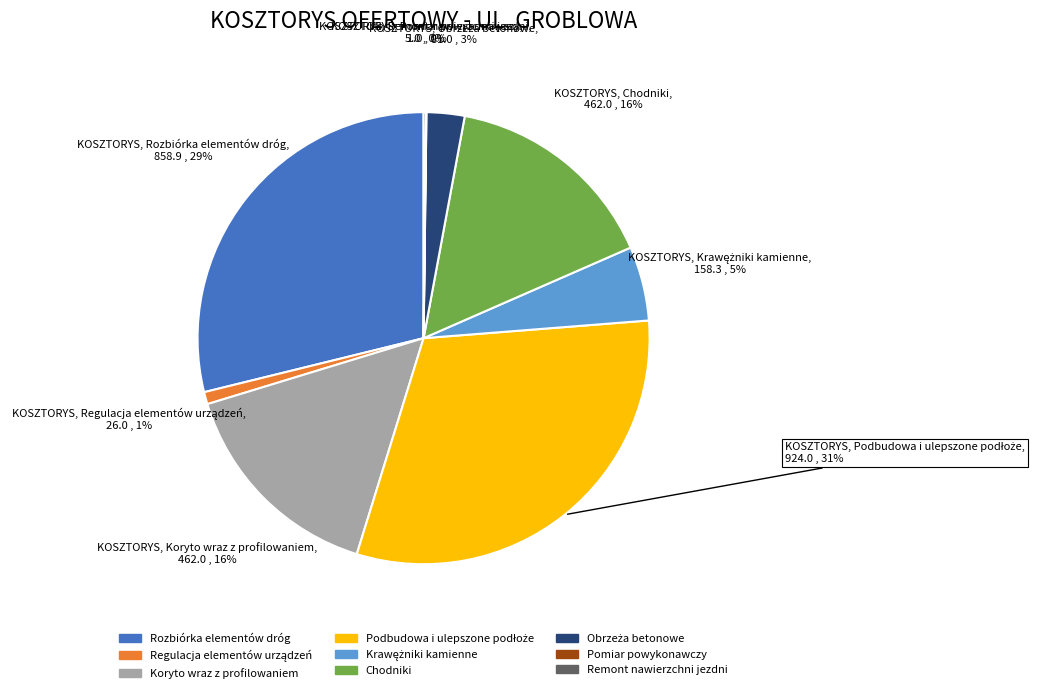

Is it true that Koryto wraz z profilowaniem is 16% of the pie?

True